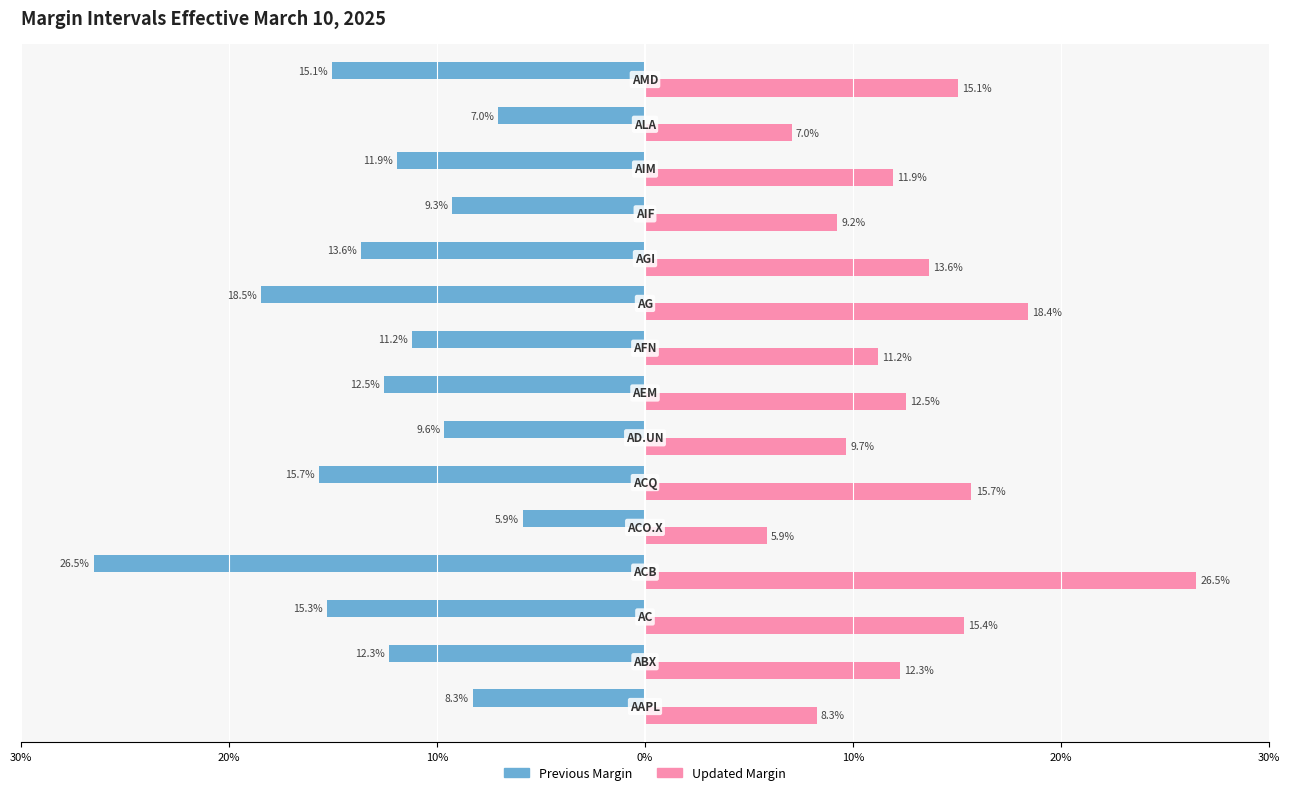

At how many categories does at least one series exceed 0?

15